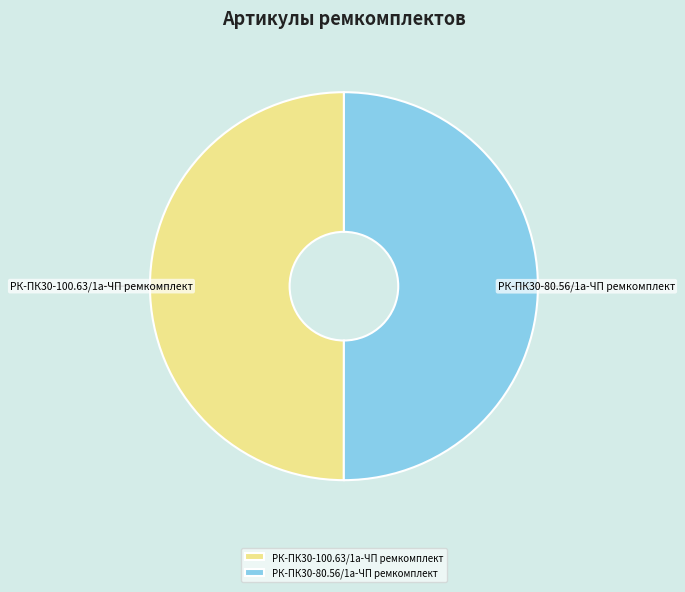

How many segments does this pie chart have?

2